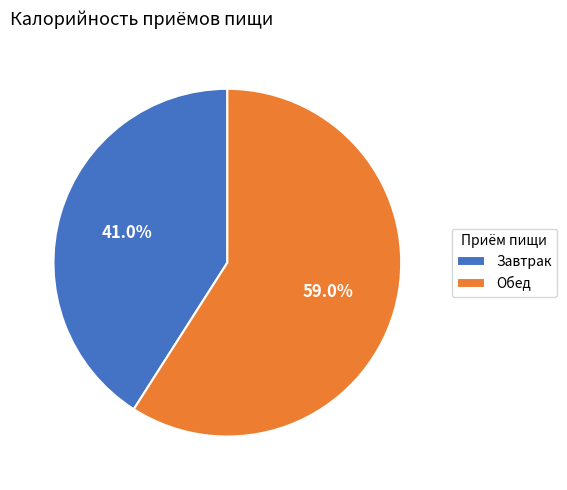

What is the total percentage of Обед and Завтрак?

100.0%